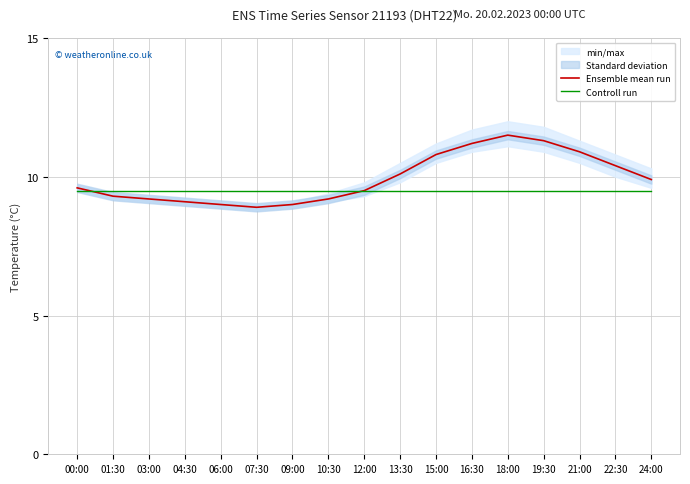

At which label does Controll run reach its peak?

00:00